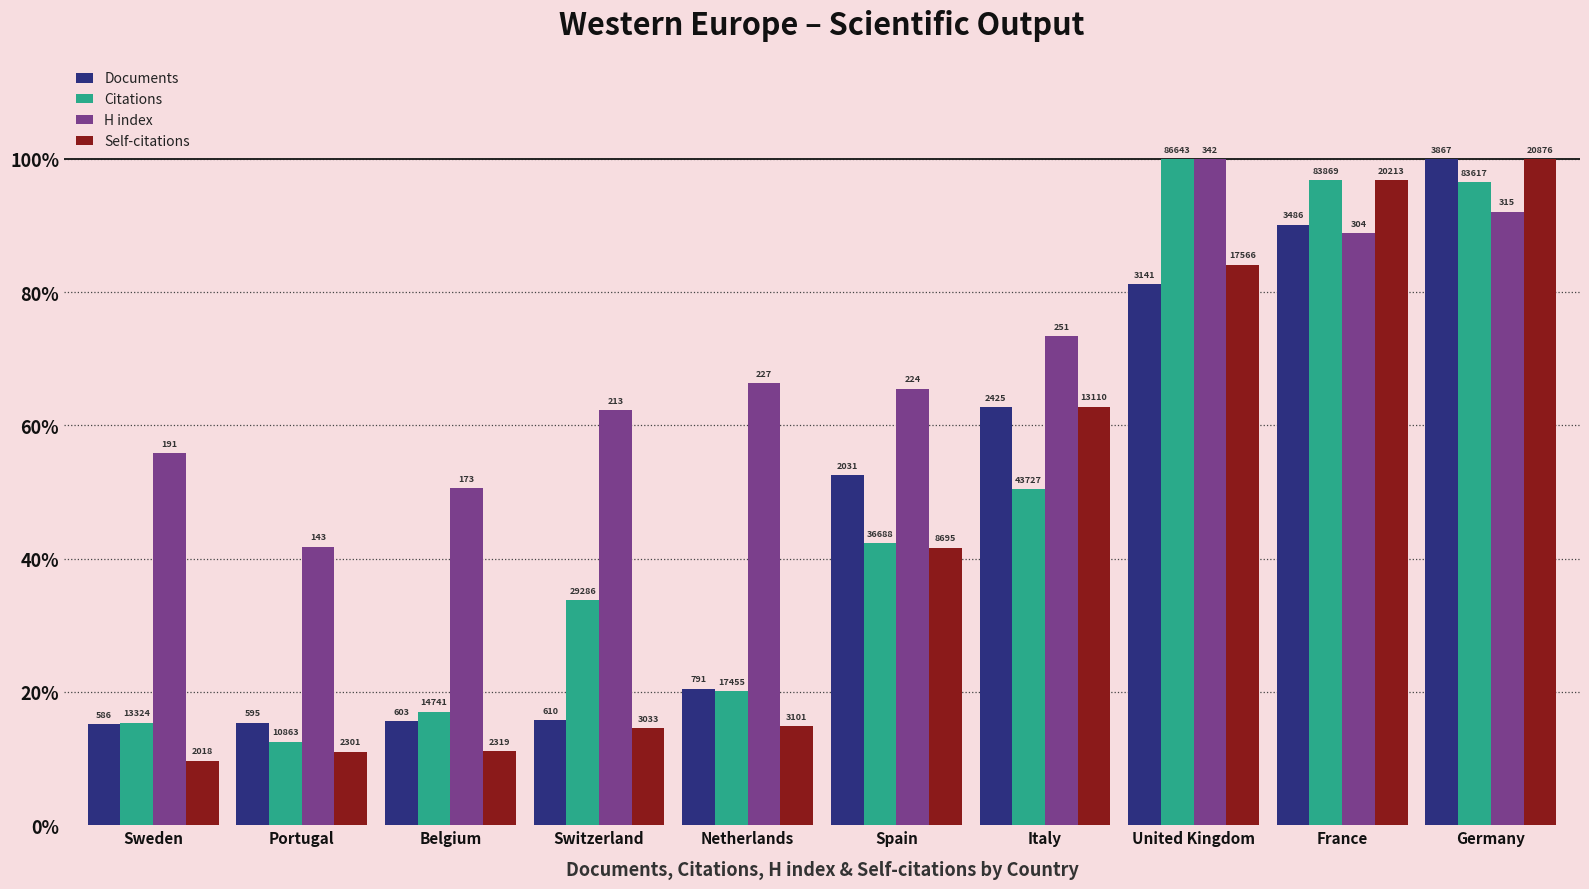

What are all the series names shown in the legend?

Documents, Citations, H index, Self-citations